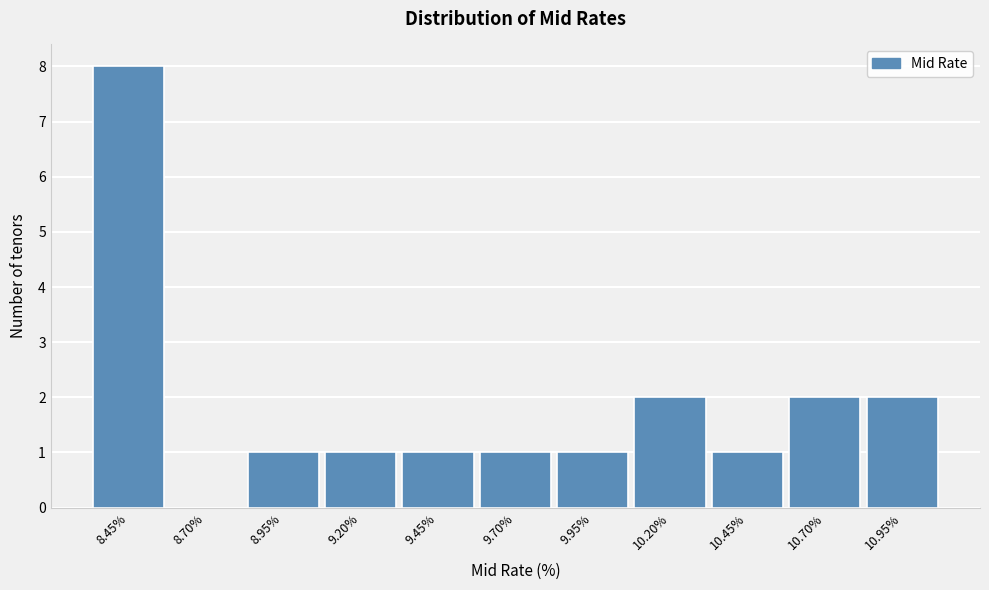

Reading left to right, list all the values displayed in this chart.

8.45%=8	8.70%=0	8.95%=1	9.20%=1	9.45%=1	9.70%=1	9.95%=1	10.20%=2	10.45%=1	10.70%=2	10.95%=2